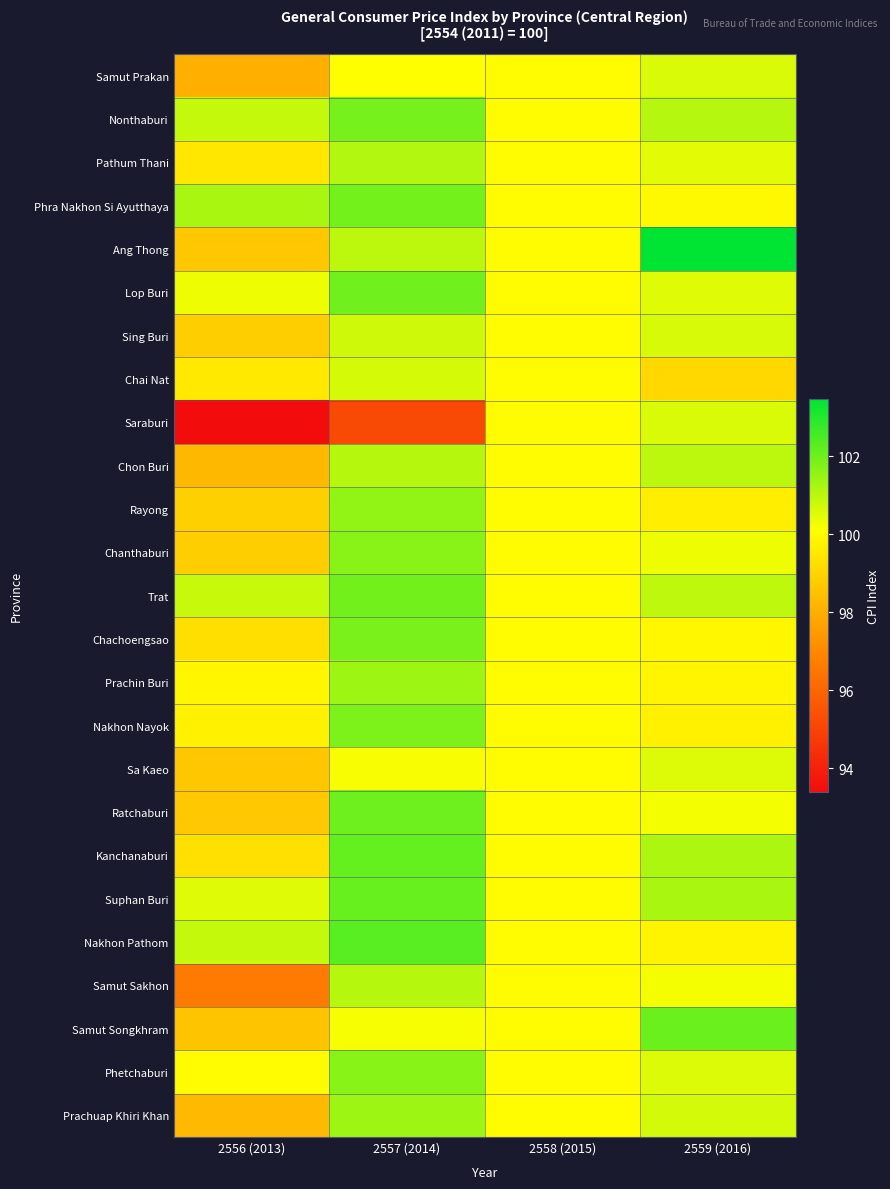

At how many categories does at least one series exceed 99?

4